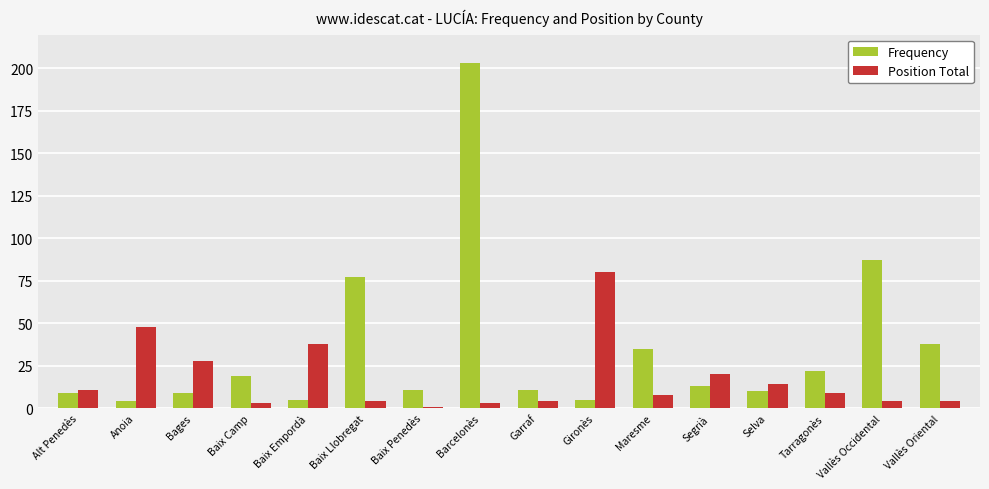

How many groups of bars are there?

16